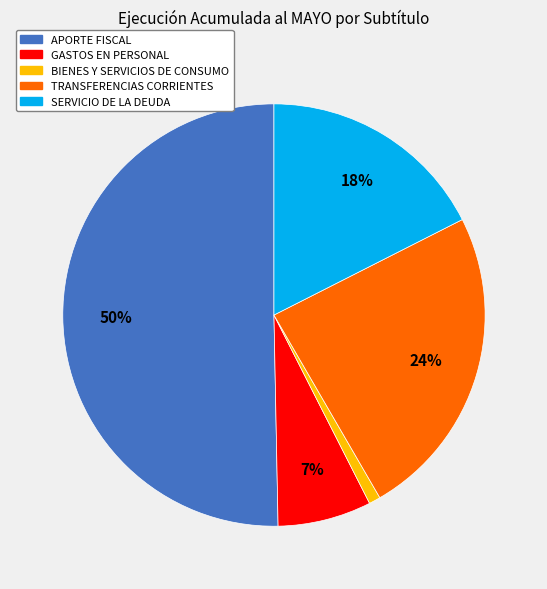

What percentage is the SERVICIO DE LA DEUDA slice, to the nearest percent?

18%